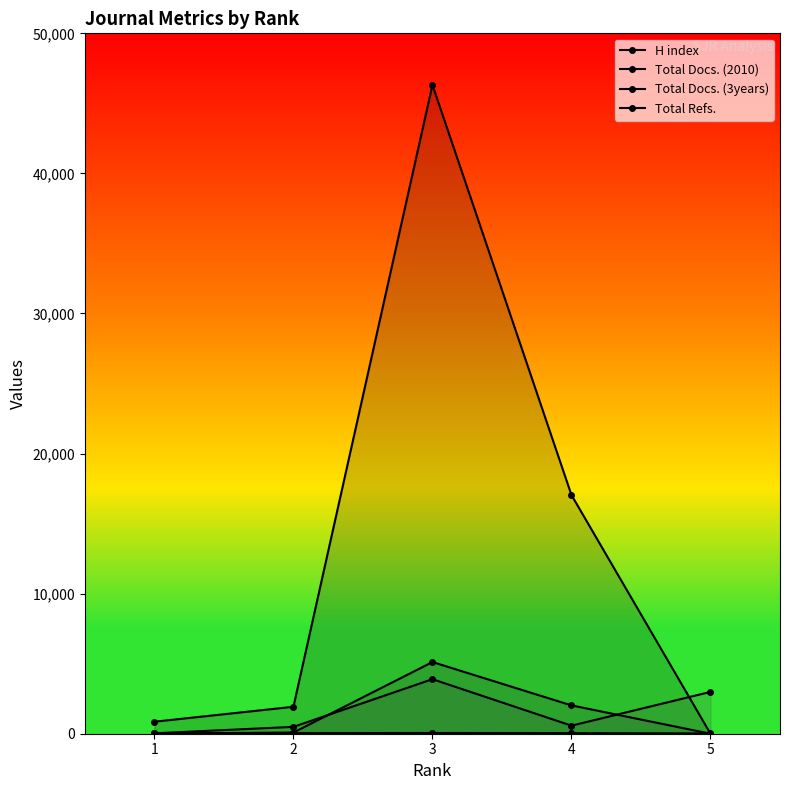

Reading left to right, what are all the values shown in this chart?

H index: 1=48	2=43	3=52	4=41	5=20
Total Docs. (2010): 1=10	2=87	3=5116	4=2022	5=0
Total Docs. (3years): 1=30	2=490	3=3893	4=575	5=2986
Total Refs.: 1=857	2=1924	3=46317	4=17038	5=0